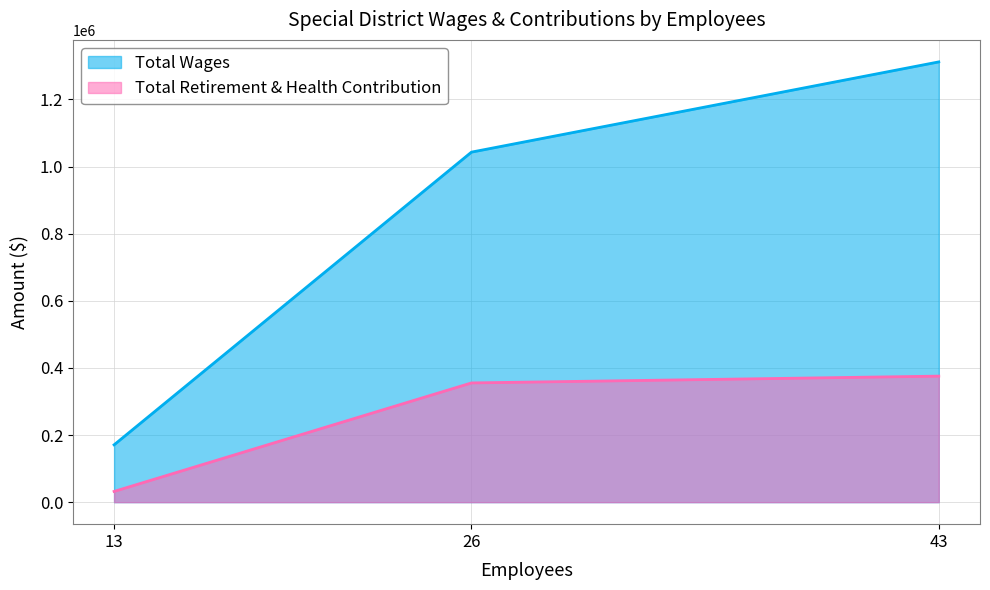

At 26, list the series in order from smallest to largest.

Total Retirement & Health Contribution, Total Wages